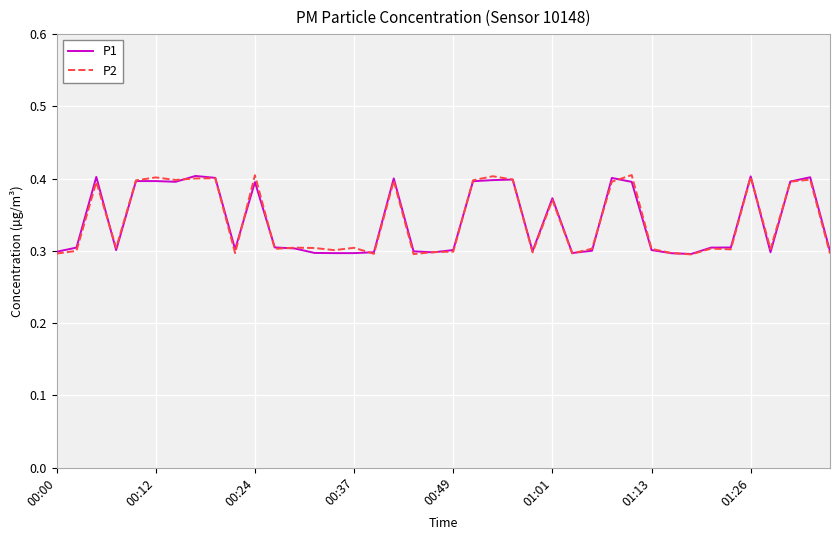

True or false: P1 and P2 intersect in this chart.

True